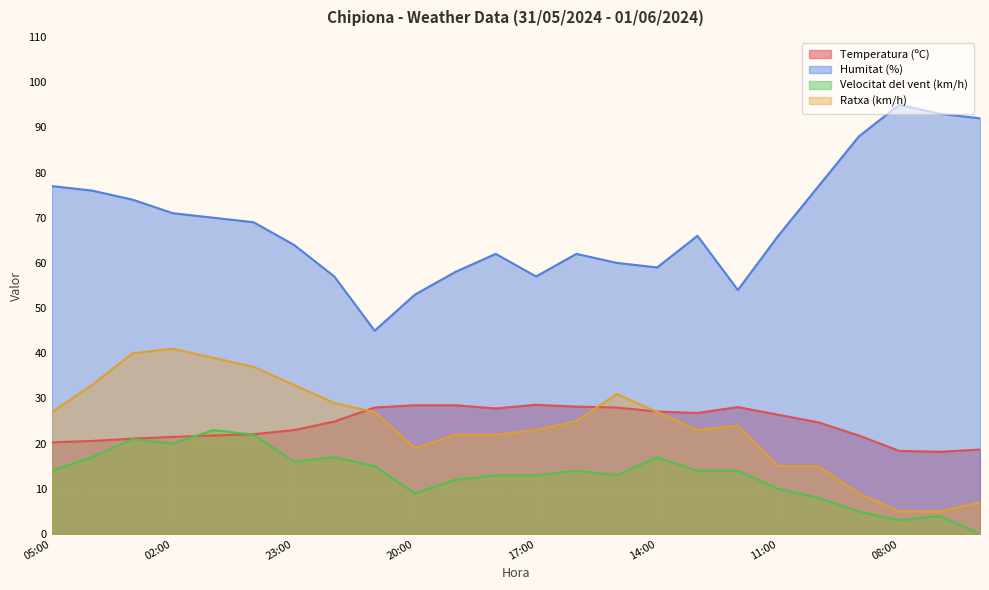

Which series has the largest range (max minus min)?

Humitat (%)